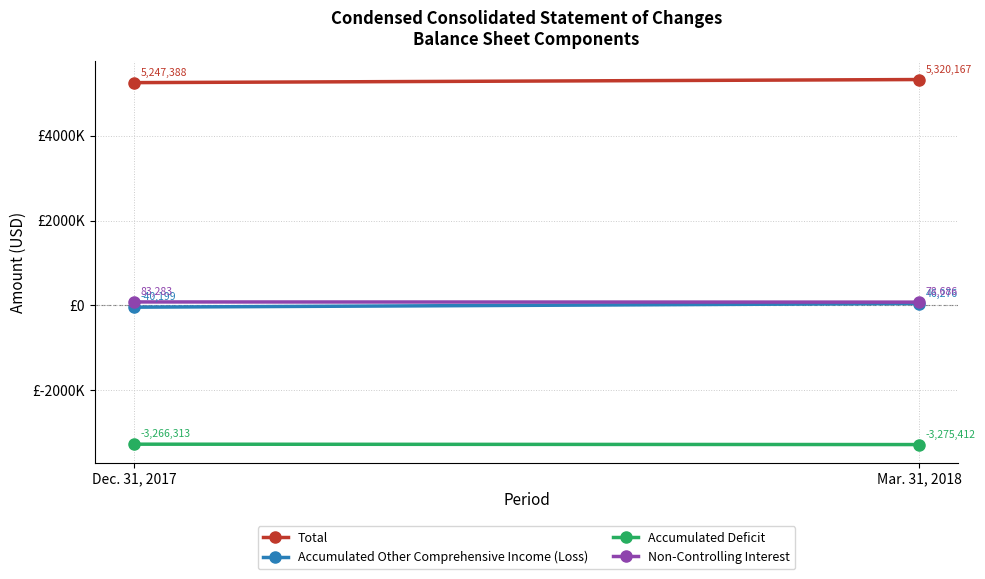

How many lines are shown in the chart?

4